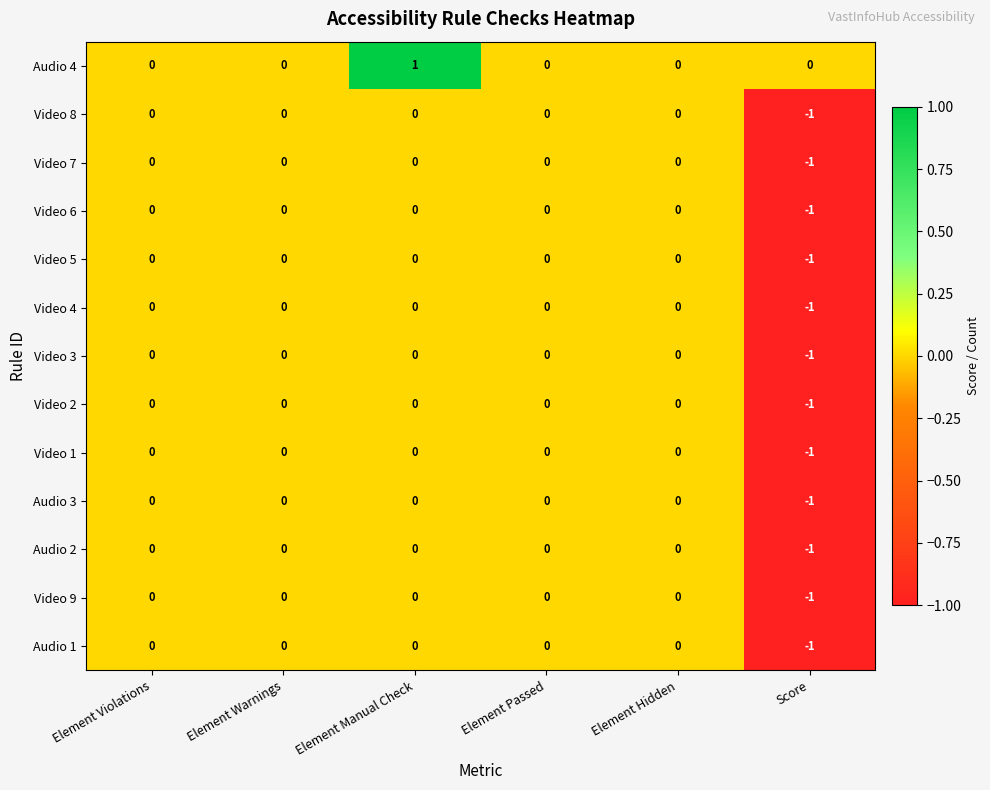

Between Element Violations and Element Manual Check, which series saw the biggest shift?

Audio 4